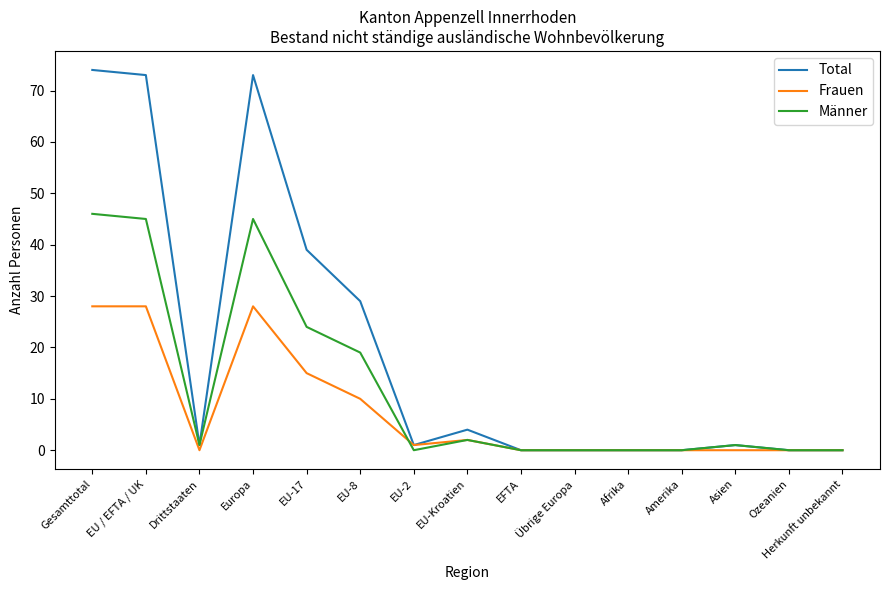

Rank the series by their average value, from lowest to highest.

Frauen, Männer, Total